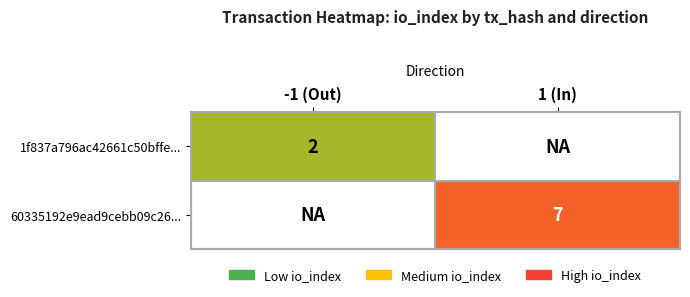

Where is 1f837a796ac42661c50bffe... nearest to the value 1?

-1 (Out)